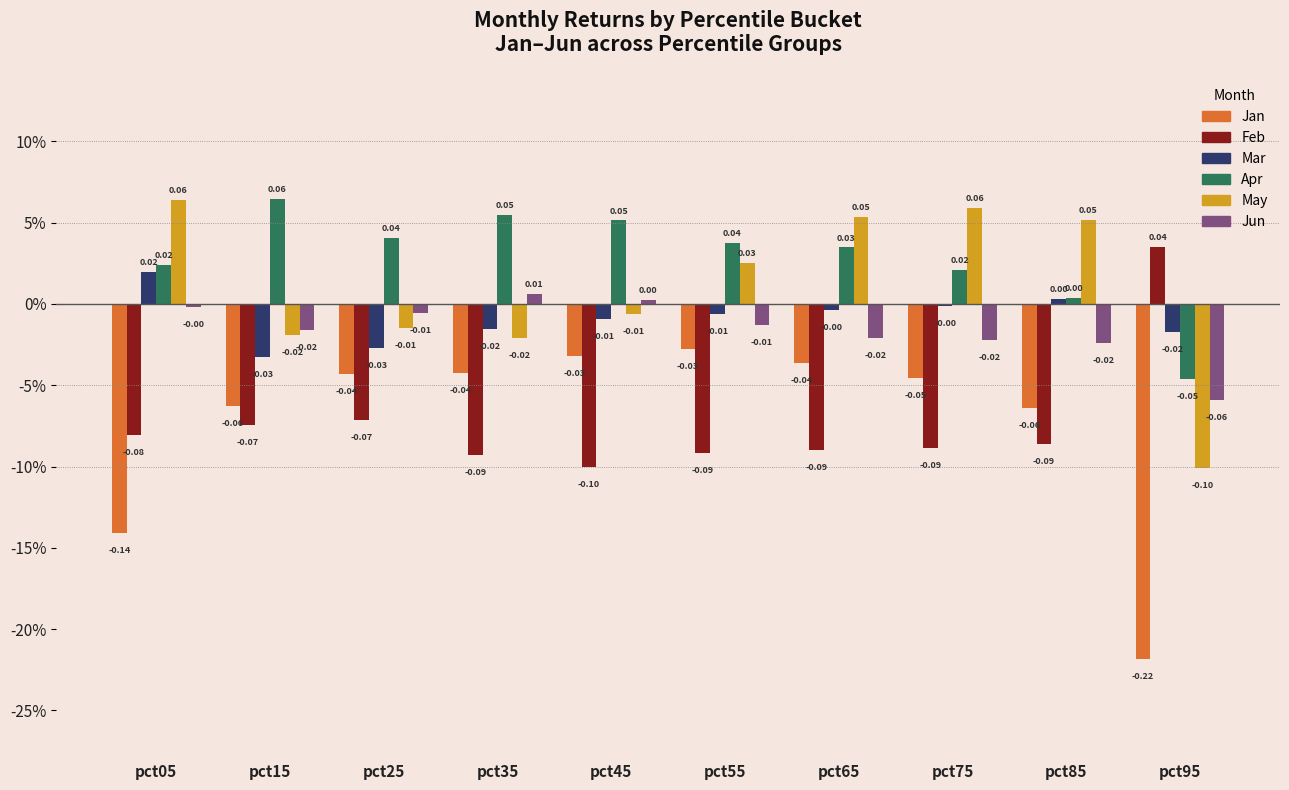

What is the difference between the highest and lowest values at pct75?

0.1